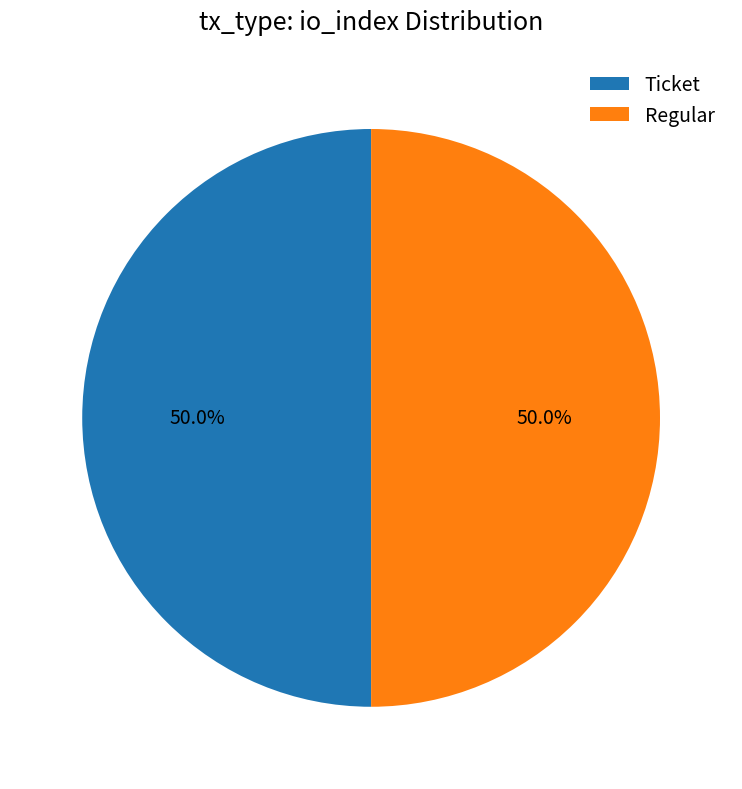

What is the ratio of the value at Regular to the value at Ticket?

1.0